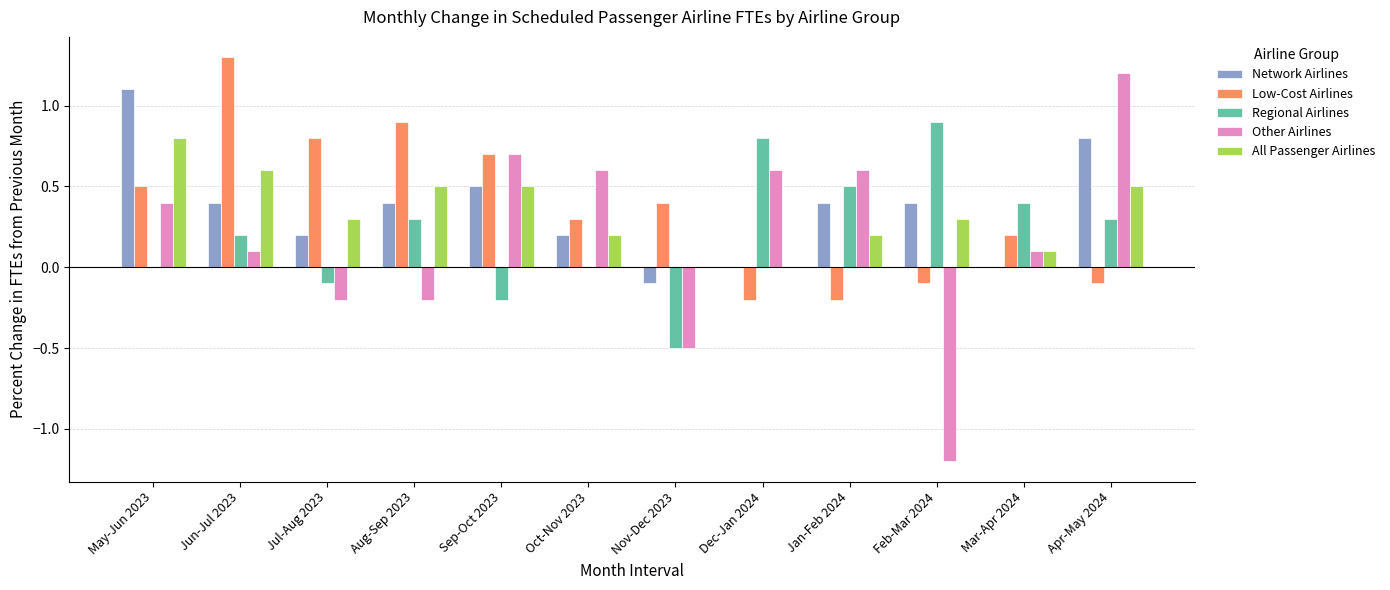

Is the value of Regional Airlines at May-Jun 2023 greater than the value of Other Airlines at May-Jun 2023?

No